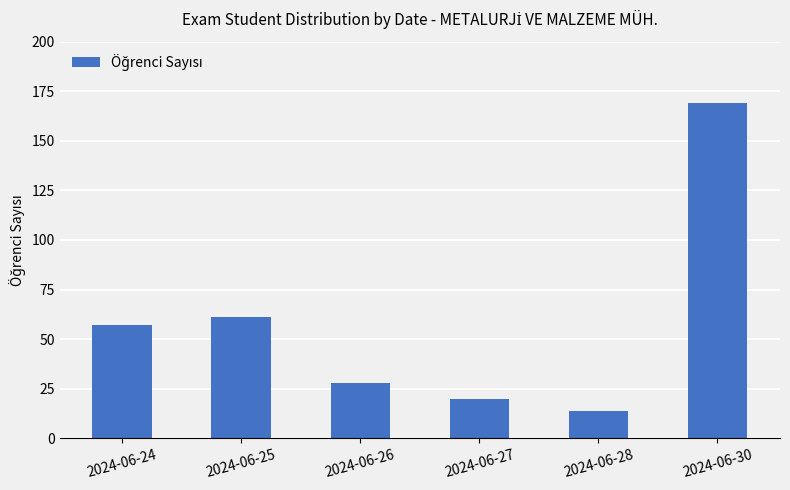

Does the chart contain stacked bars?

No